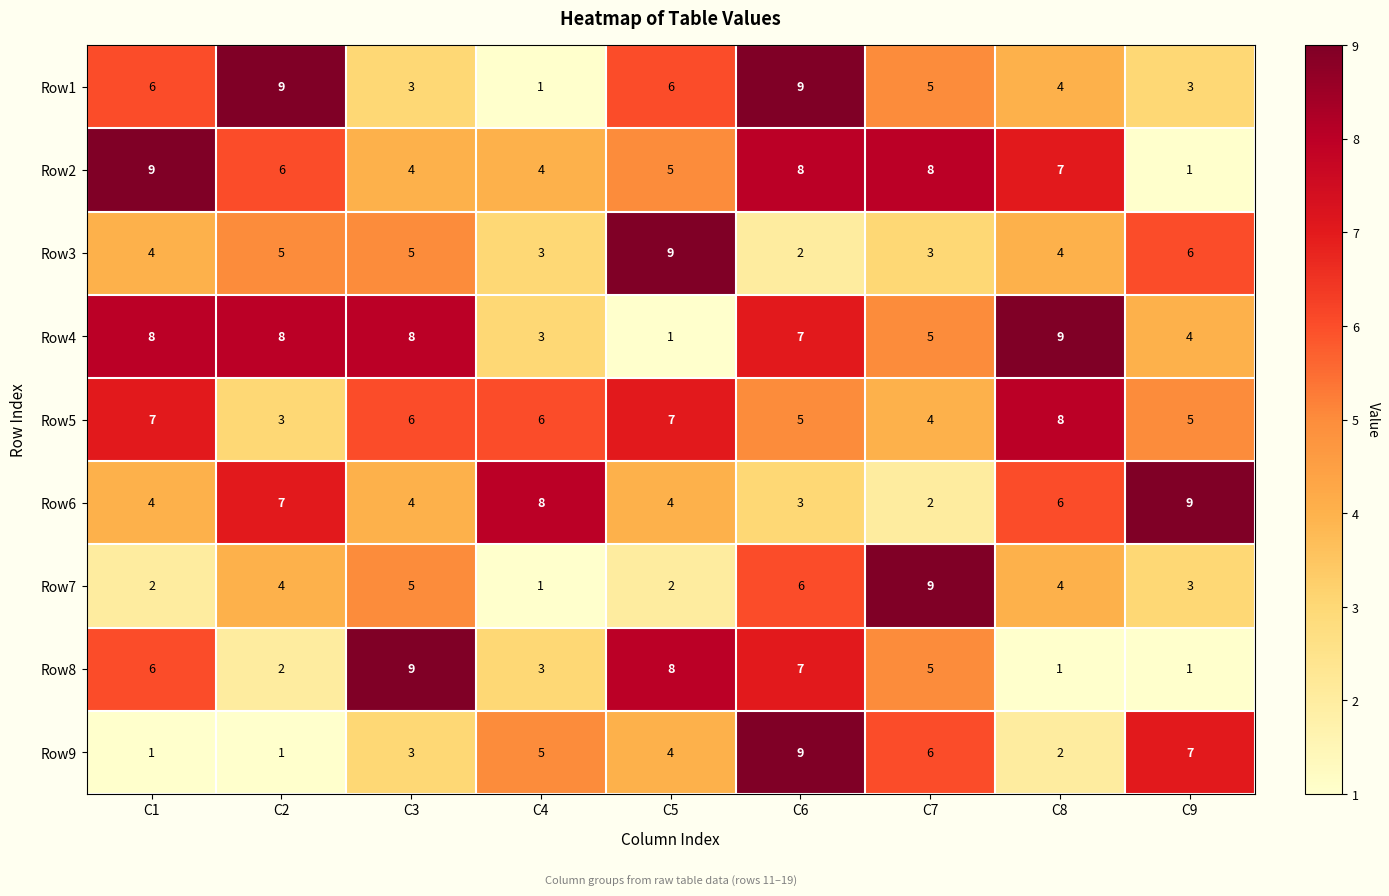

True or false: Row4 has a value of 8 at C3.

True